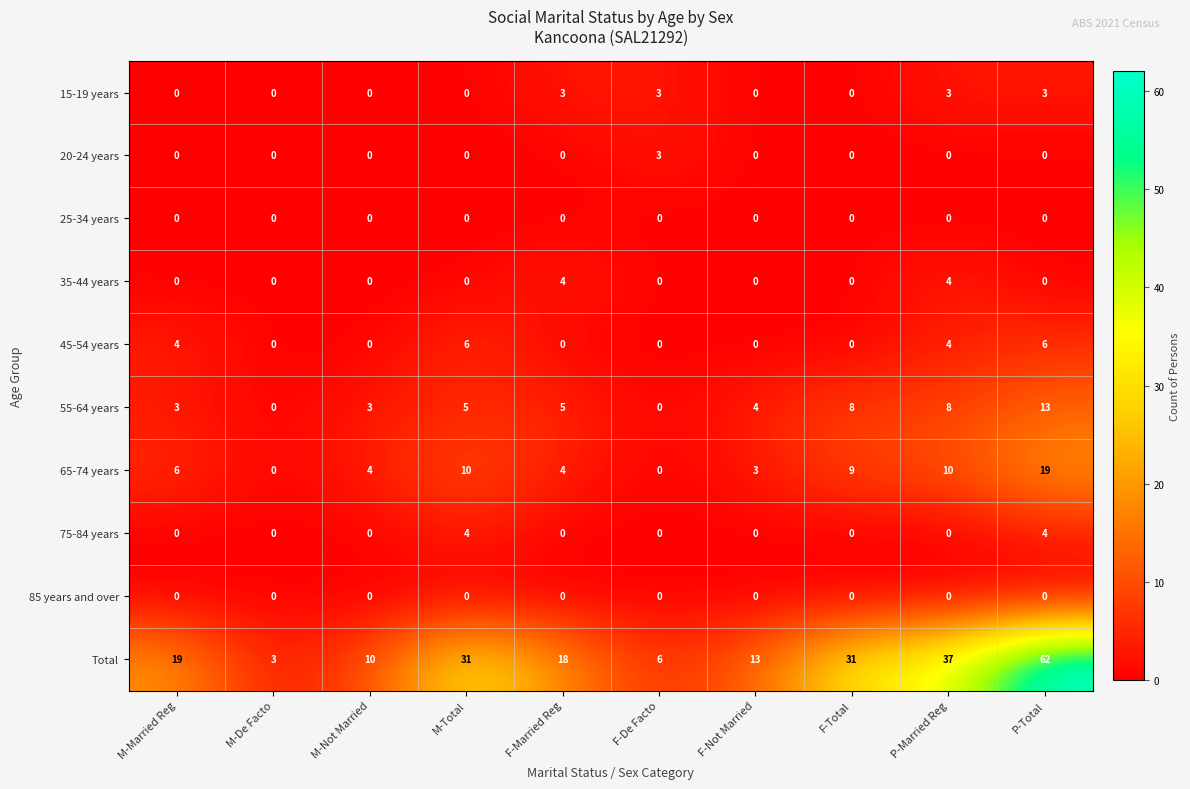

Read the 55-64 years value at P-Total, to the nearest 5.

15